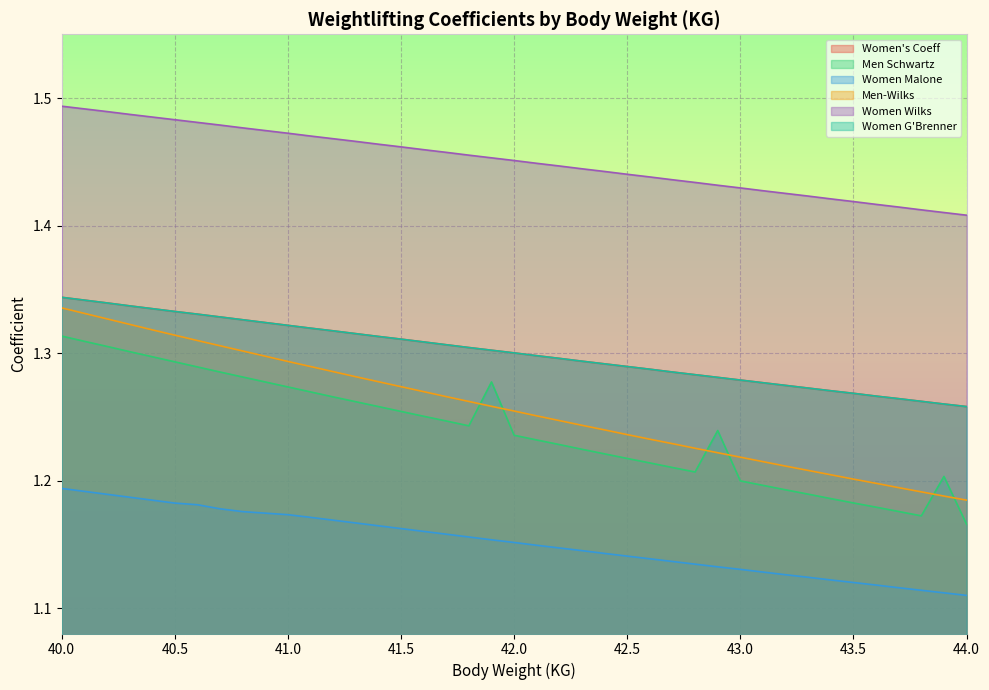

Reading right to left, transcribe all the data shown in this chart.

Women's Coeff: 44=1.3	43.9=1.3	43.8=1.3	43.7=1.3	43.6=1.3	43.5=1.3	43.4=1.3	43.3=1.3	43.2=1.3	43.1=1.3	43=1.3	42.9=1.3	42.8=1.3	42.7=1.3	42.6=1.3	42.5=1.3	42.4=1.3	42.3=1.3	42.2=1.3	42.1=1.3	42=1.3	41.9=1.3	41.8=1.3	41.7=1.3	41.6=1.3	41.5=1.3	41.4=1.3	41.3=1.3	41.2=1.3	41.1=1.3	41=1.3	40.8=1.3	40.7=1.3	40.6=1.3	40.5=1.3	40.4=1.3	40.3=1.3	40.2=1.3	40.1=1.3	40=1.3
Men Schwartz: 44=1.2	43.9=1.2	43.8=1.2	43.7=1.2	43.6=1.2	43.5=1.2	43.4=1.2	43.3=1.2	43.2=1.2	43.1=1.2	43=1.2	42.9=1.2	42.8=1.2	42.7=1.2	42.6=1.2	42.5=1.2	42.4=1.2	42.3=1.2	42.2=1.2	42.1=1.2	42=1.2	41.9=1.3	41.8=1.2	41.7=1.2	41.6=1.3	41.5=1.3	41.4=1.3	41.3=1.3	41.2=1.3	41.1=1.3	41=1.3	40.8=1.3	40.7=1.3	40.6=1.3	40.5=1.3	40.4=1.3	40.3=1.3	40.2=1.3	40.1=1.3	40=1.3
Women Malone: 44=1.1	43.9=1.1	43.8=1.1	43.7=1.1	43.6=1.1	43.5=1.1	43.4=1.1	43.3=1.1	43.2=1.1	43.1=1.1	43=1.1	42.9=1.1	42.8=1.1	42.7=1.1	42.6=1.1	42.5=1.1	42.4=1.1	42.3=1.1	42.2=1.1	42.1=1.1	42=1.2	41.9=1.2	41.8=1.2	41.7=1.2	41.6=1.2	41.5=1.2	41.4=1.2	41.3=1.2	41.2=1.2	41.1=1.2	41=1.2	40.8=1.2	40.7=1.2	40.6=1.2	40.5=1.2	40.4=1.2	40.3=1.2	40.2=1.2	40.1=1.2	40=1.2
Men-Wilks: 44=1.2	43.9=1.2	43.8=1.2	43.7=1.2	43.6=1.2	43.5=1.2	43.4=1.2	43.3=1.2	43.2=1.2	43.1=1.2	43=1.2	42.9=1.2	42.8=1.2	42.7=1.2	42.6=1.2	42.5=1.2	42.4=1.2	42.3=1.2	42.2=1.2	42.1=1.3	42=1.3	41.9=1.3	41.8=1.3	41.7=1.3	41.6=1.3	41.5=1.3	41.4=1.3	41.3=1.3	41.2=1.3	41.1=1.3	41=1.3	40.8=1.3	40.7=1.3	40.6=1.3	40.5=1.3	40.4=1.3	40.3=1.3	40.2=1.3	40.1=1.3	40=1.3
Women Wilks: 44=1.4	43.9=1.4	43.8=1.4	43.7=1.4	43.6=1.4	43.5=1.4	43.4=1.4	43.3=1.4	43.2=1.4	43.1=1.4	43=1.4	42.9=1.4	42.8=1.4	42.7=1.4	42.6=1.4	42.5=1.4	42.4=1.4	42.3=1.4	42.2=1.4	42.1=1.4	42=1.5	41.9=1.5	41.8=1.5	41.7=1.5	41.6=1.5	41.5=1.5	41.4=1.5	41.3=1.5	41.2=1.5	41.1=1.5	41=1.5	40.8=1.5	40.7=1.5	40.6=1.5	40.5=1.5	40.4=1.5	40.3=1.5	40.2=1.5	40.1=1.5	40=1.5
Women G'Brenner: 44=1.3	43.9=1.3	43.8=1.3	43.7=1.3	43.6=1.3	43.5=1.3	43.4=1.3	43.3=1.3	43.2=1.3	43.1=1.3	43=1.3	42.9=1.3	42.8=1.3	42.7=1.3	42.6=1.3	42.5=1.3	42.4=1.3	42.3=1.3	42.2=1.3	42.1=1.3	42=1.3	41.9=1.3	41.8=1.3	41.7=1.3	41.6=1.3	41.5=1.3	41.4=1.3	41.3=1.3	41.2=1.3	41.1=1.3	41=1.3	40.8=1.3	40.7=1.3	40.6=1.3	40.5=1.3	40.4=1.3	40.3=1.3	40.2=1.3	40.1=1.3	40=1.3